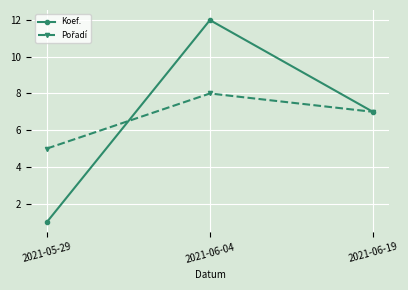

True or false: Koef. has a value of 7 at 2021-06-19.

True